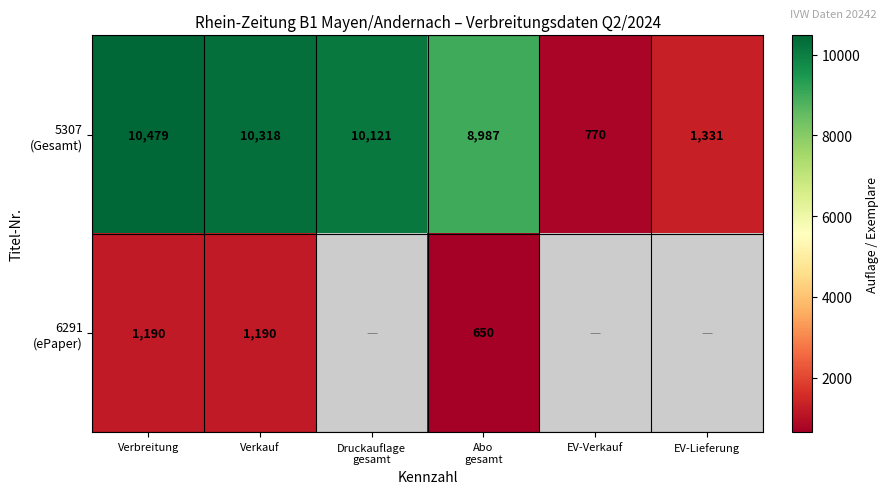

The 5307 (Gesamt) series shows 14654.7 at Abo gesamt. True or false?

False